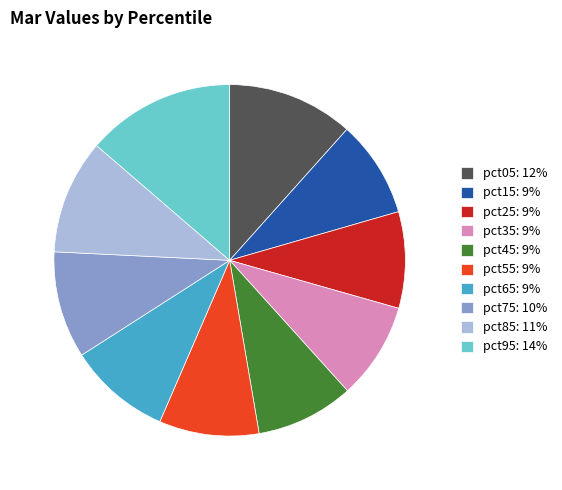

What is the largest slice in the pie chart?

pct95